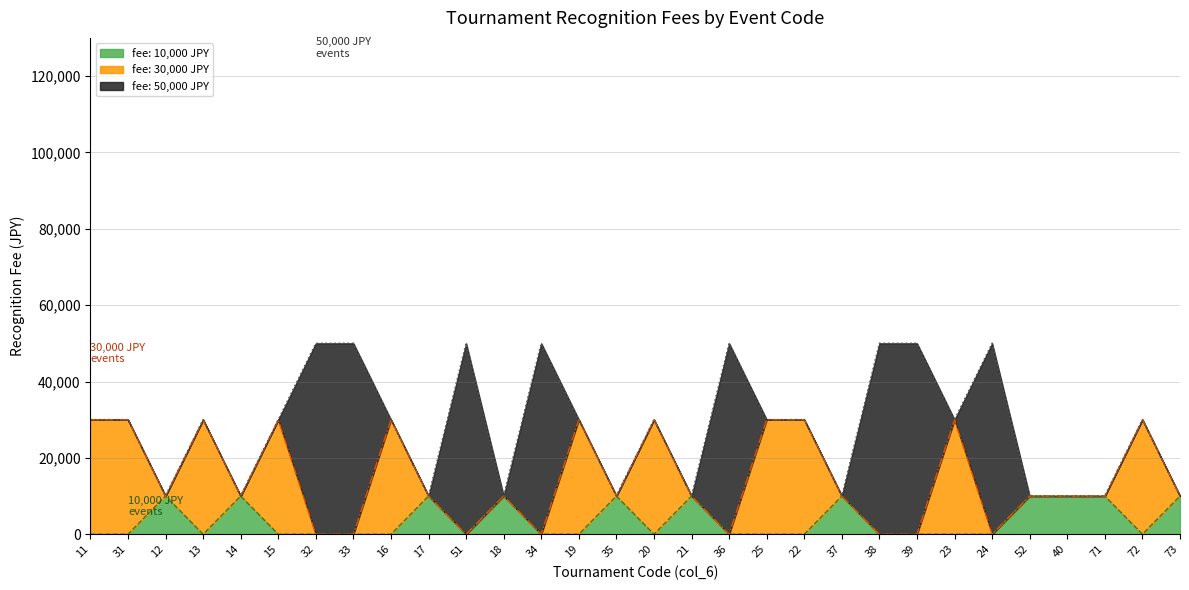

Which category has the lowest value across all series?

12